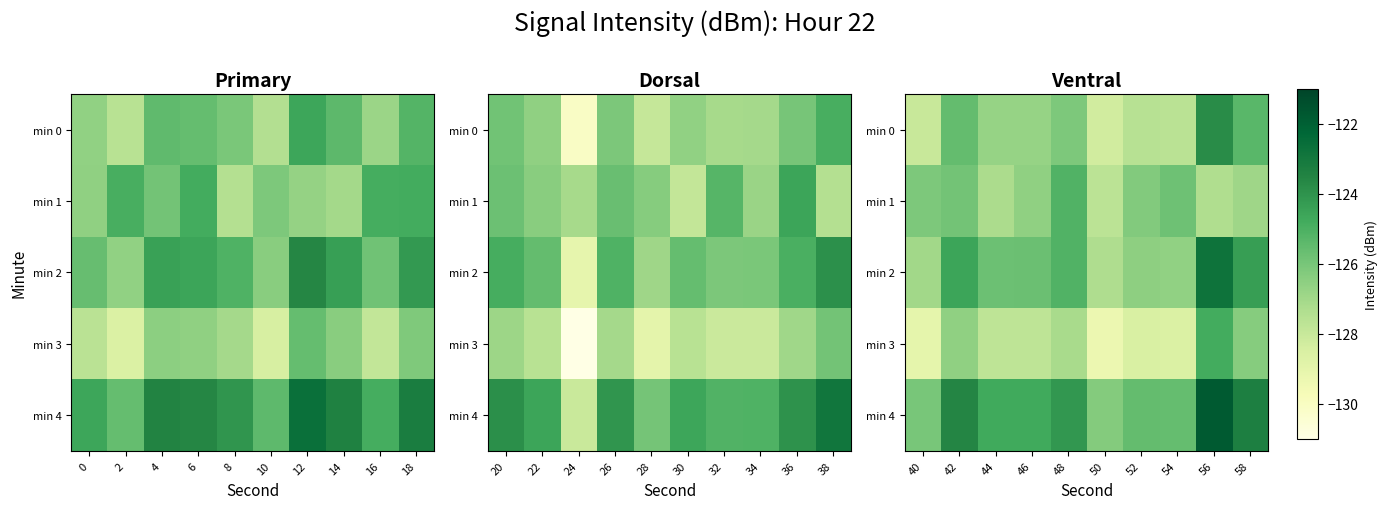

True or false: min 4 has a value of -124.1 at 48.

True